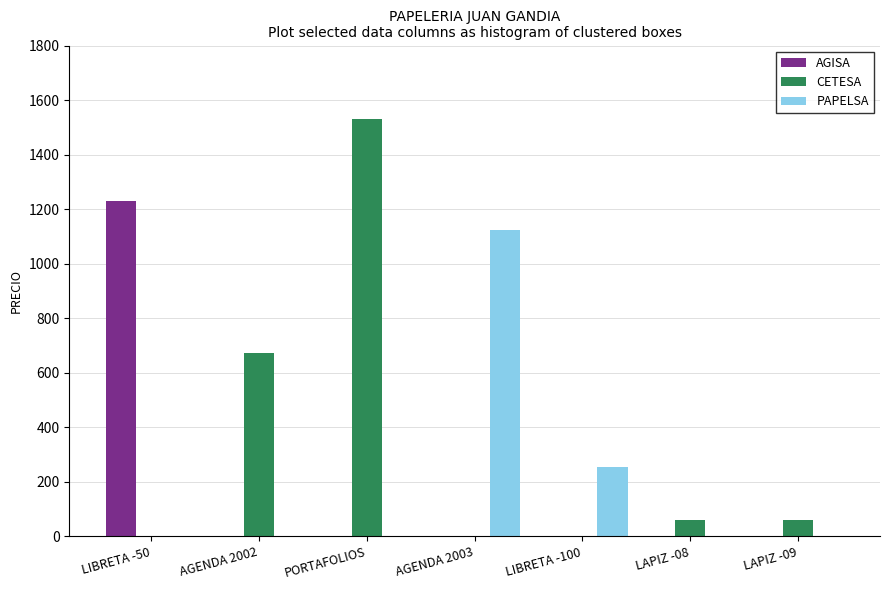

What are all the series names shown in the legend?

AGISA, CETESA, PAPELSA